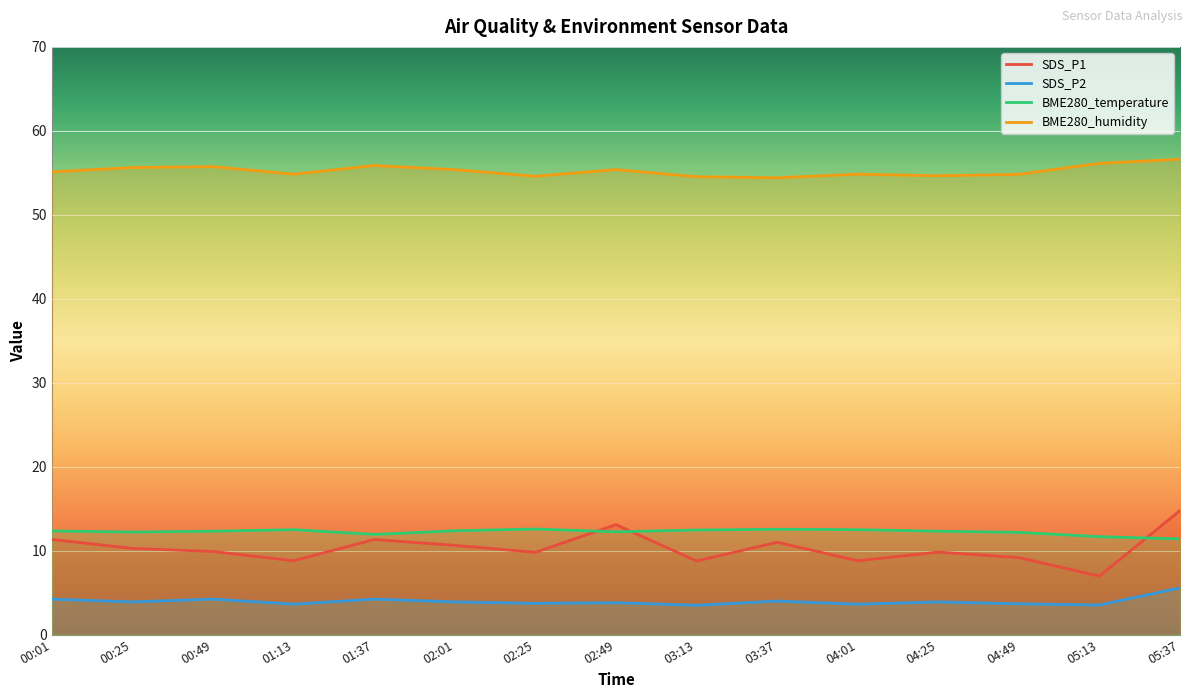

Reading left to right, what are all the values shown in this chart?

SDS_P1: 11.3	10.3	9.9	8.8	11.3	10.6	9.8	13.1	8.8	11.0	8.8	9.8	9.2	7.0	14.8
SDS_P2: 4.2	3.9	4.2	3.6	4.2	3.9	3.7	3.8	3.5	4.0	3.6	3.9	3.7	3.5	5.6
BME280_temperature: 12.3	12.2	12.3	12.5	11.9	12.4	12.6	12.2	12.5	12.6	12.5	12.3	12.2	11.7	11.4
BME280_humidity: 55.1	55.6	55.7	54.8	55.9	55.4	54.6	55.4	54.5	54.4	54.8	54.6	54.8	56.1	56.6